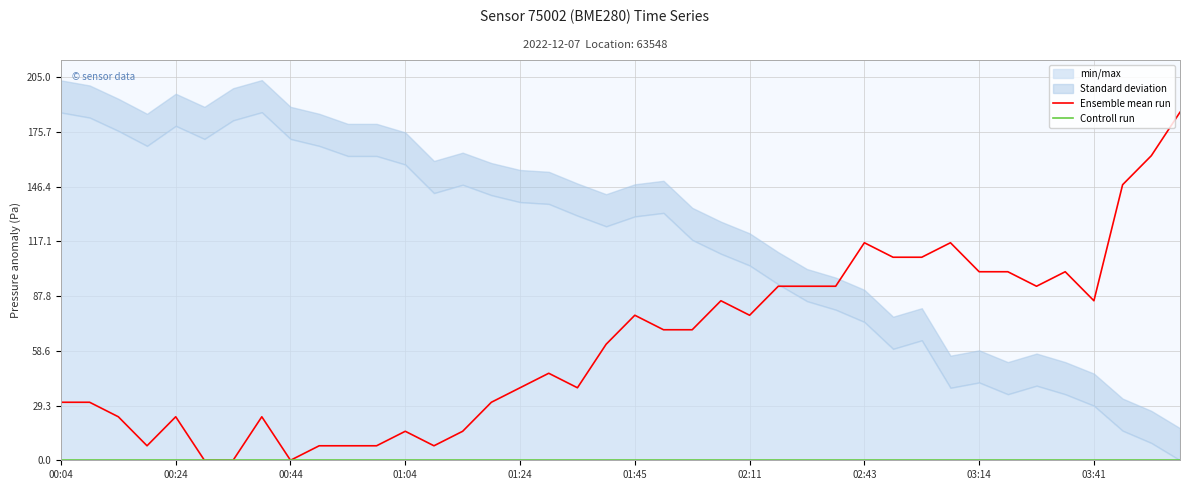

What position from the right is 39?

1